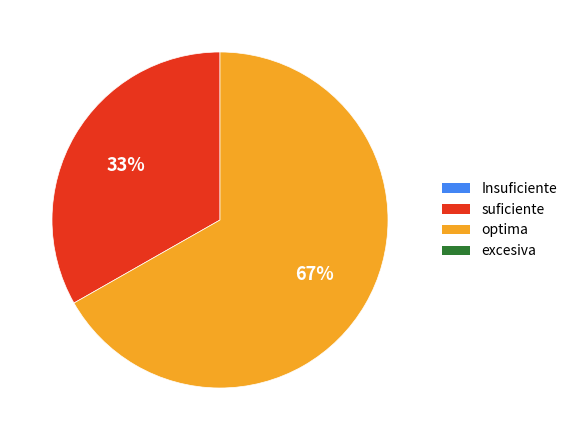

Is there any slice that represents more than half of the pie?

Yes